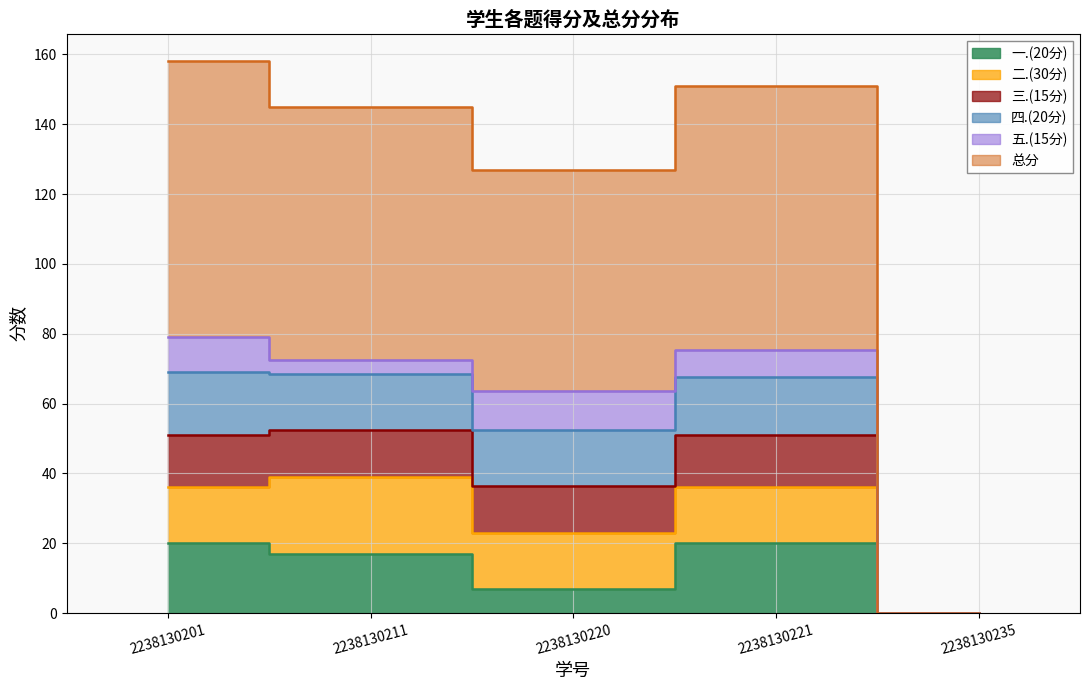

Which category has the highest value in the 总分 series?

2238130201